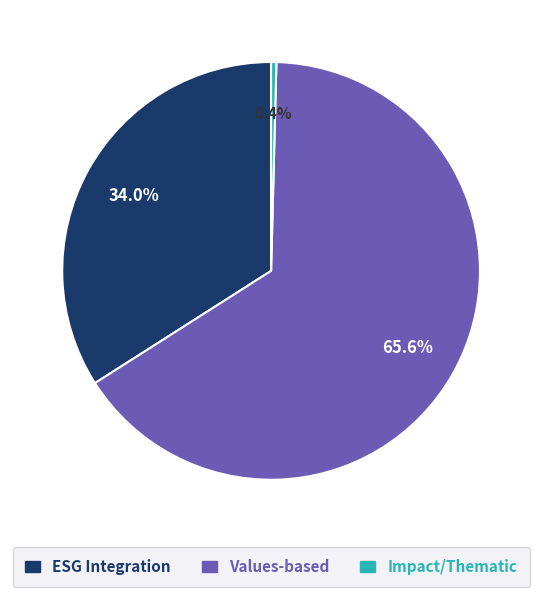

How much of the chart is everything except Values-based?

34.4%